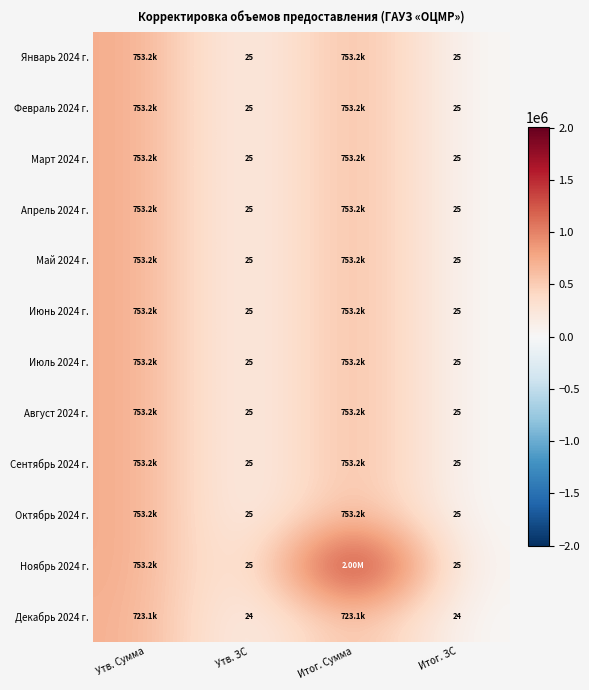

Count the number of data series in this chart.

12